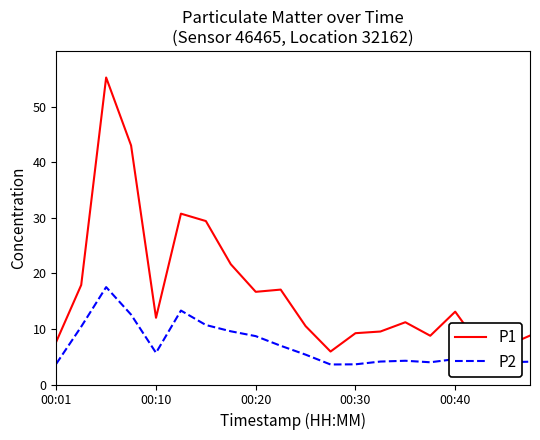

Rank the series by their maximum value, from highest to lowest.

P1, P2